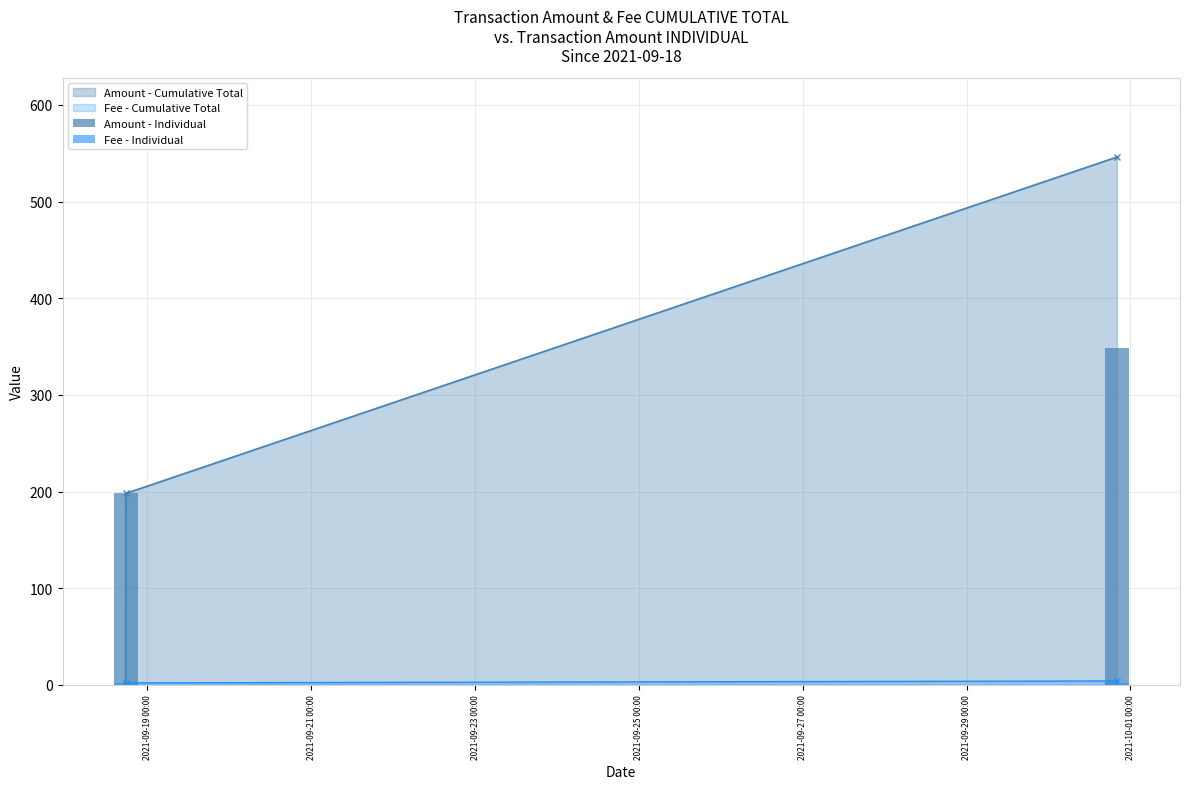

Are the bars grouped side by side (vs. stacked)?

Yes